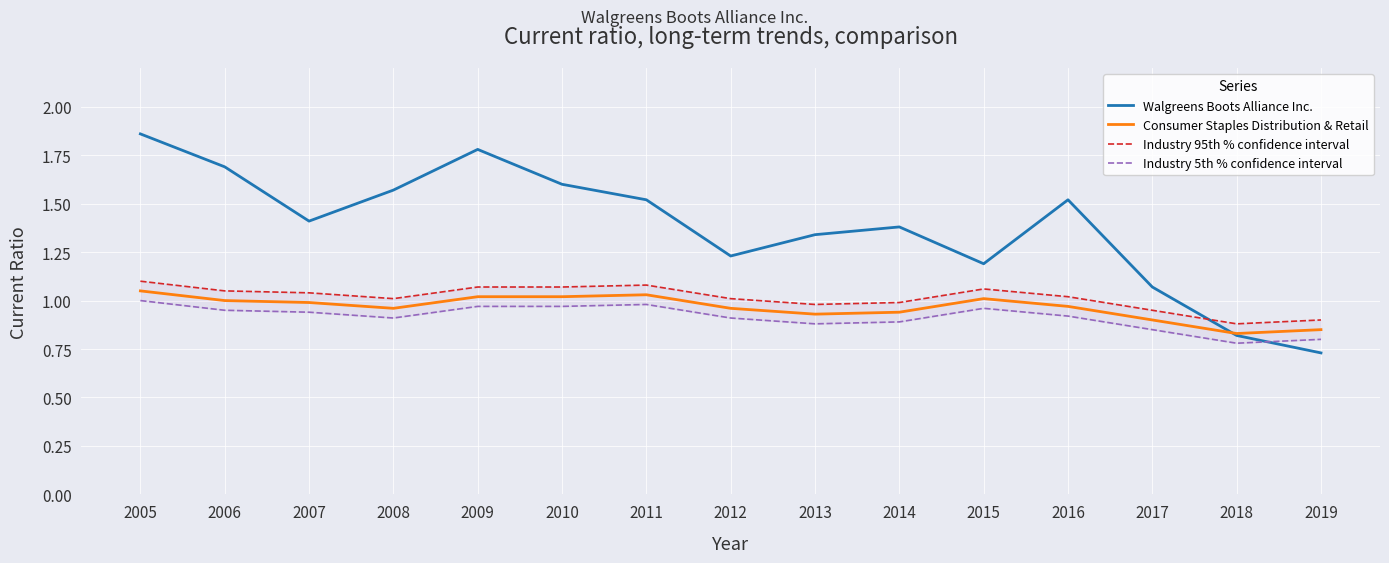

What is the highest value of the Industry 95th % confidence interval series?

1.1